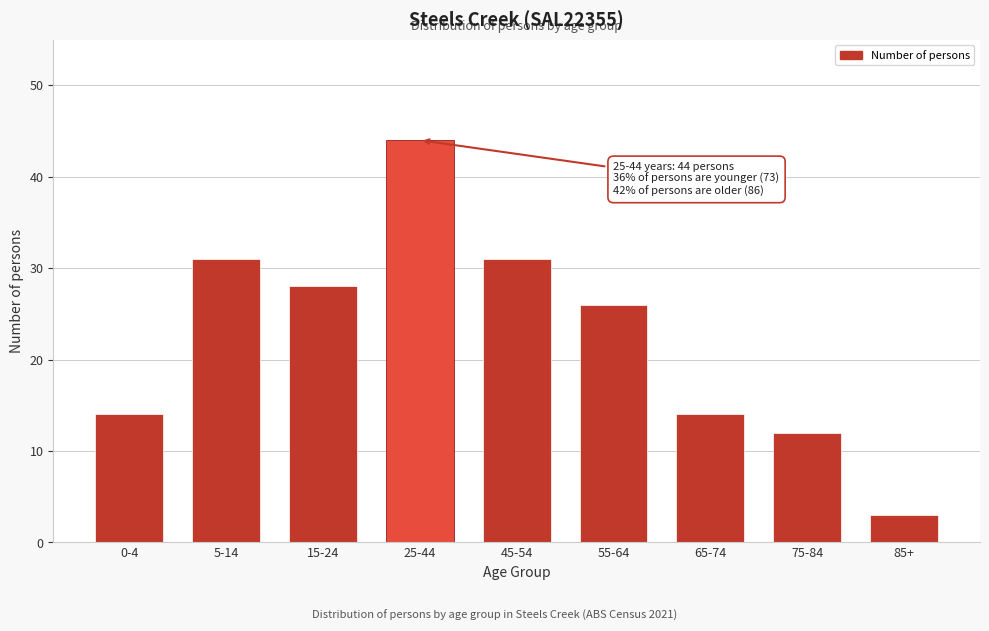

Reading right to left, transcribe all the data shown in this chart.

85+=3	75-84=12	65-74=14	55-64=26	45-54=31	25-44=44	15-24=28	5-14=31	0-4=14